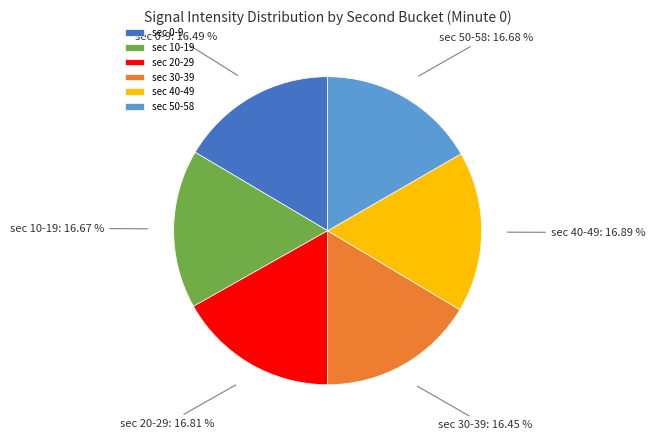

Is the sum of sec 30-39 and sec 0-9 greater than half?

No